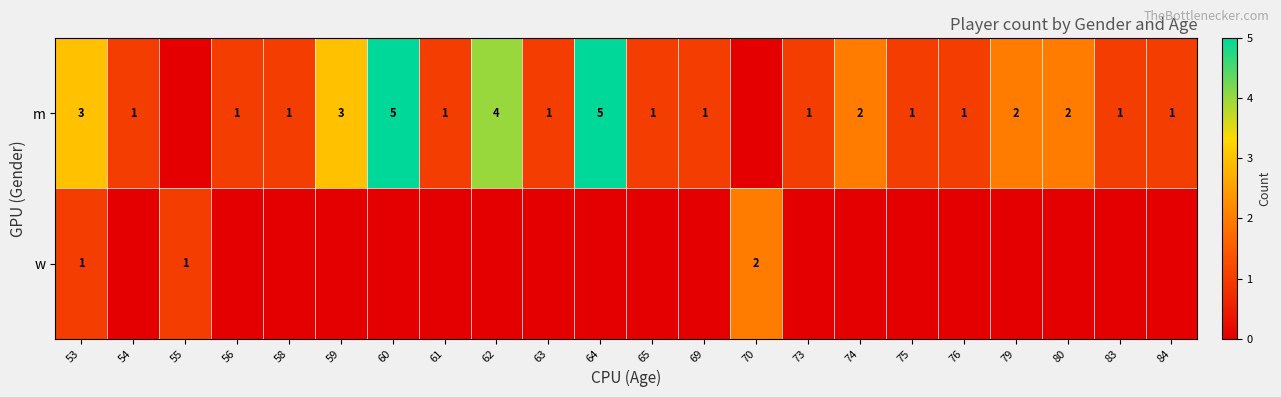

True or false: m has a value of 1 at 56.

True